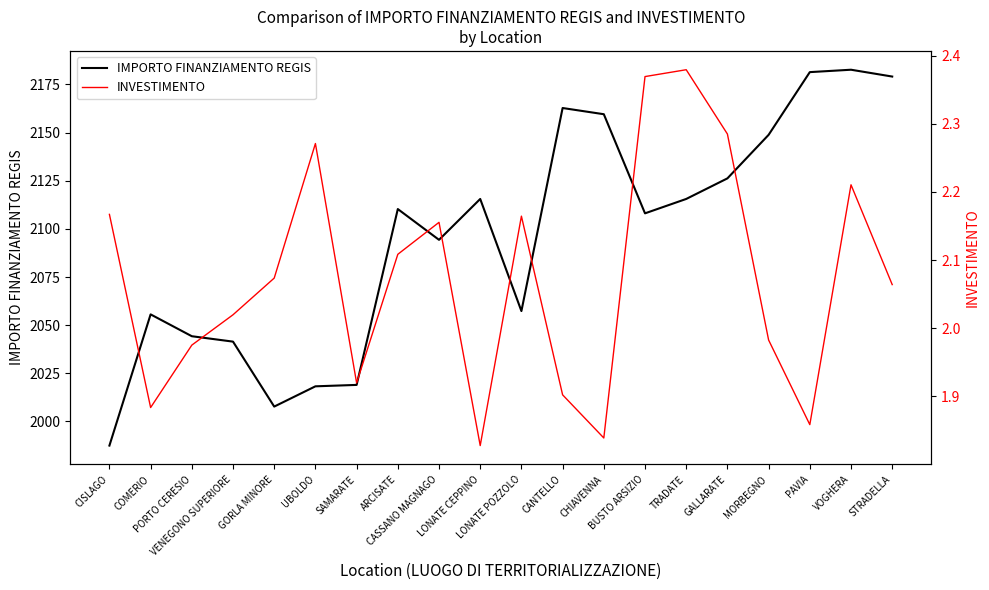

At which category is the sum across all series the highest?

VOGHERA